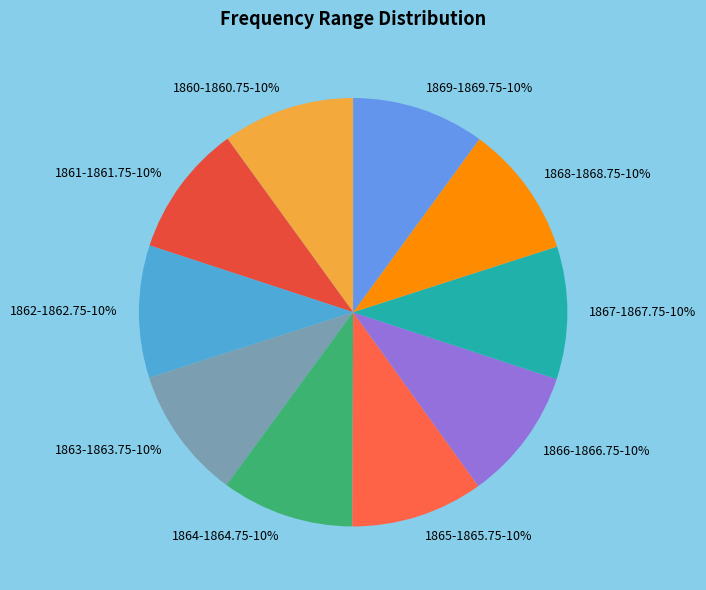

How many slices are in this pie chart?

10